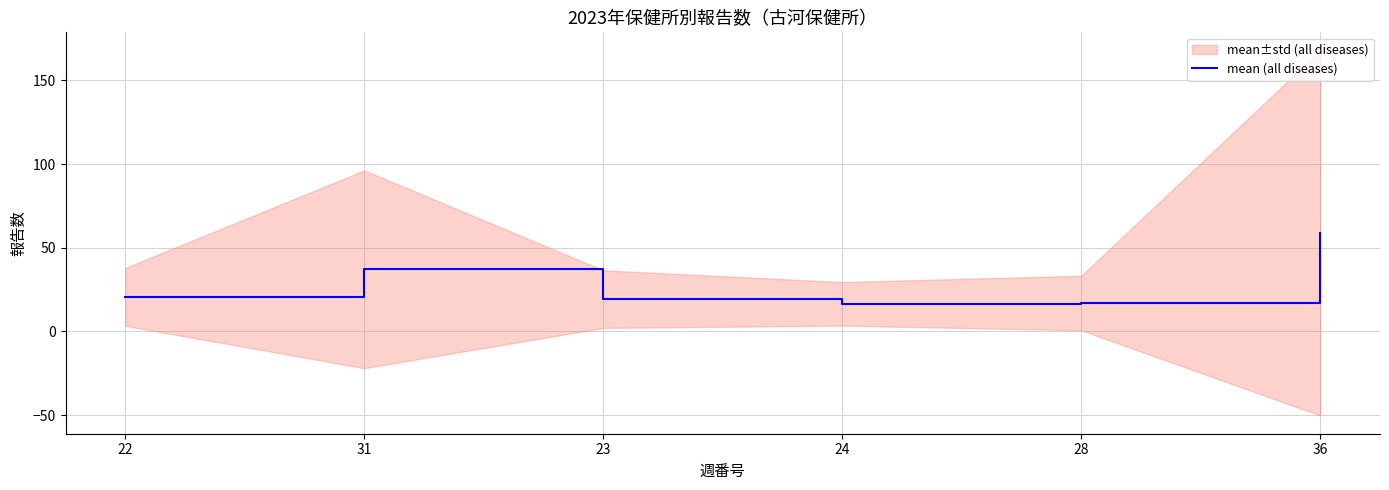

What is the minimum value shown in the chart?

16.5